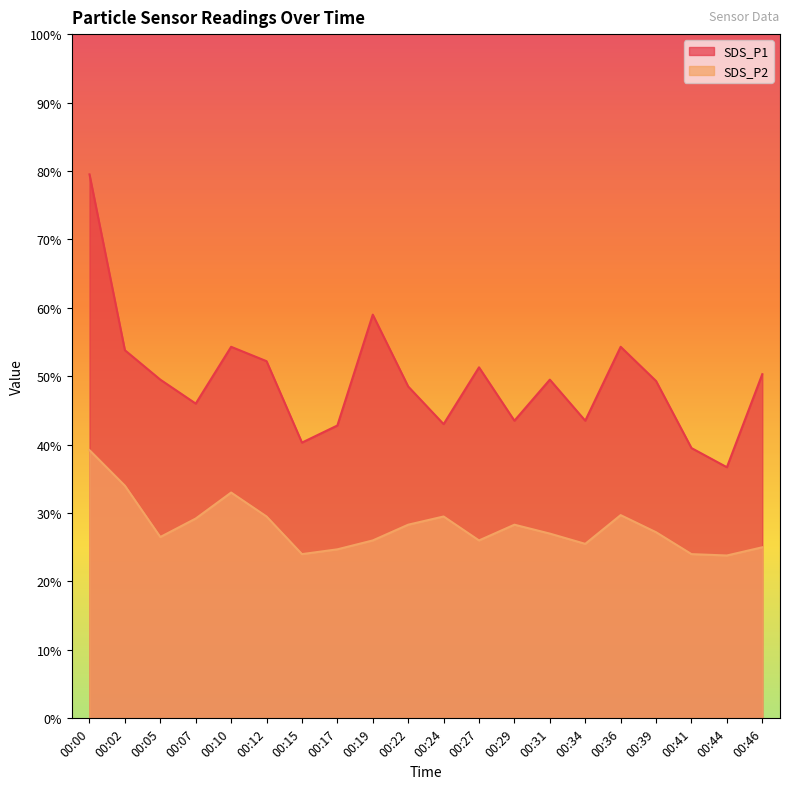

List the series in order of their overall mean, highest first.

SDS_P1, SDS_P2